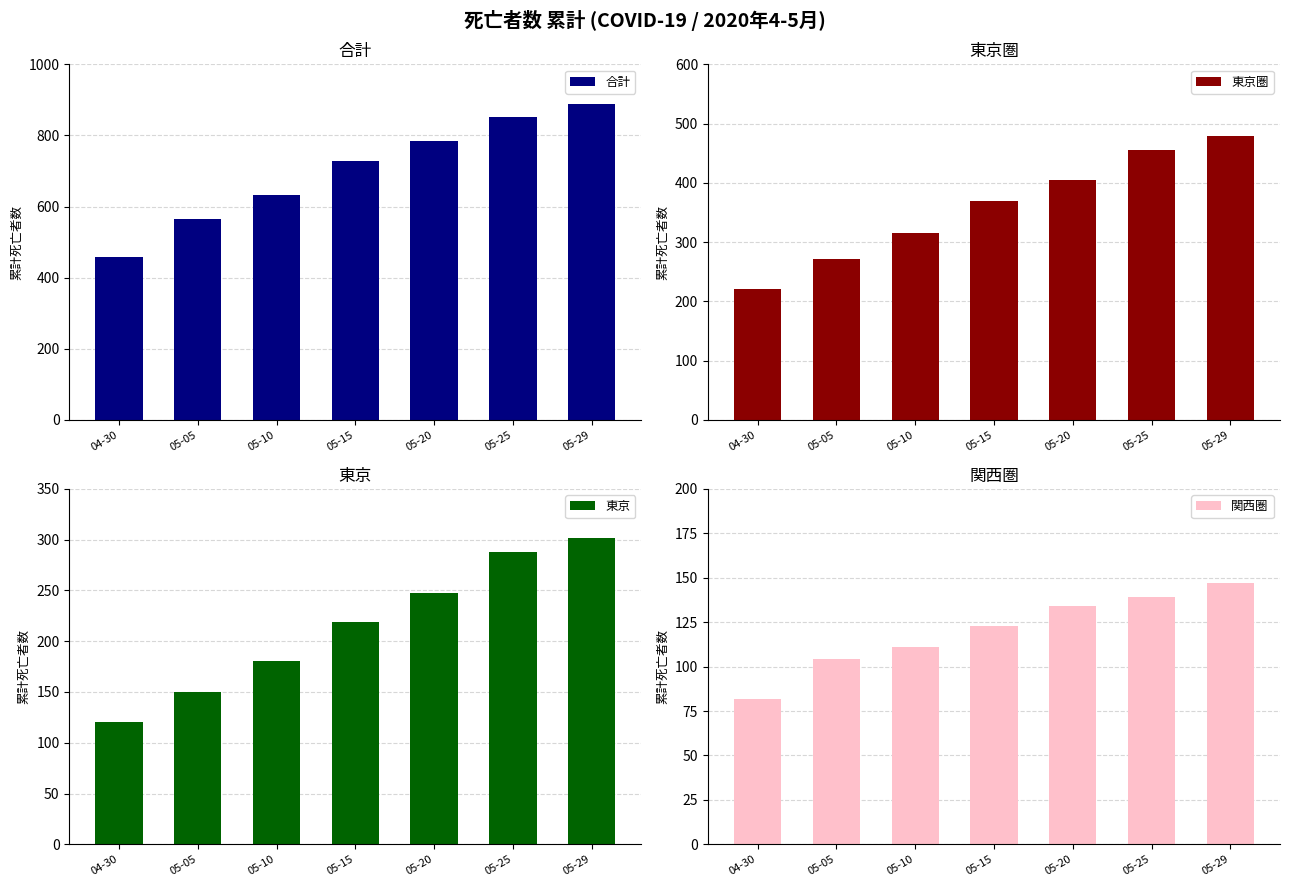

What is the label of the 2nd bar from the left?

05-05